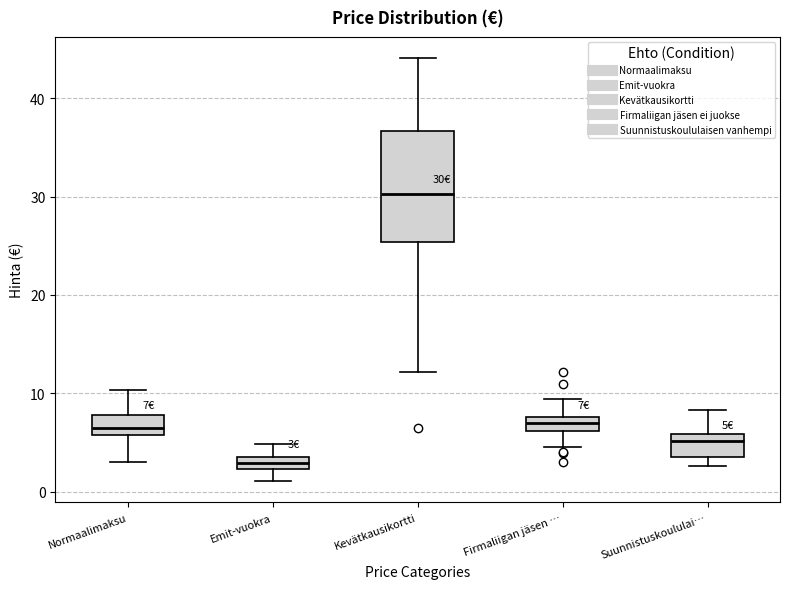

Which box has the highest median line?

Kevätkausikortti